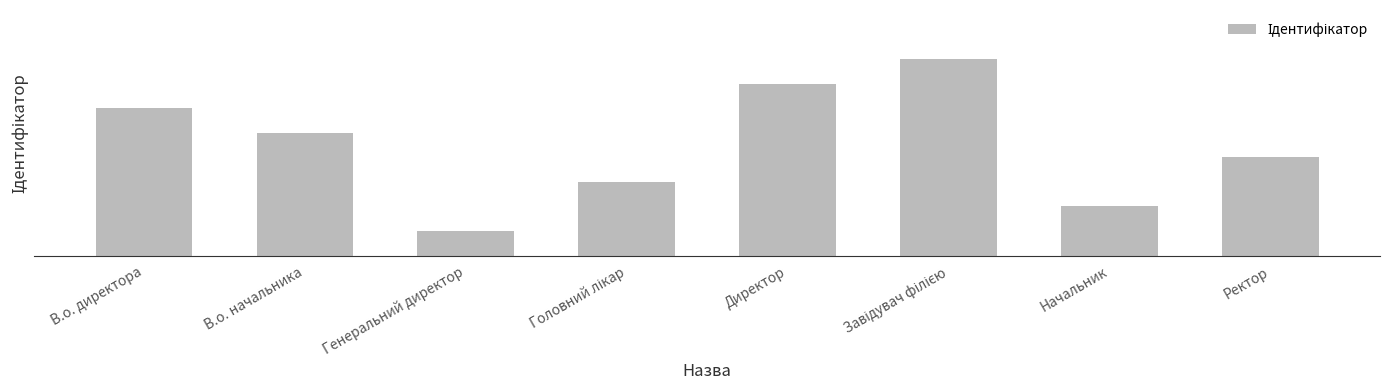

What is the label of the 8th bar from the right?

В.о. директора